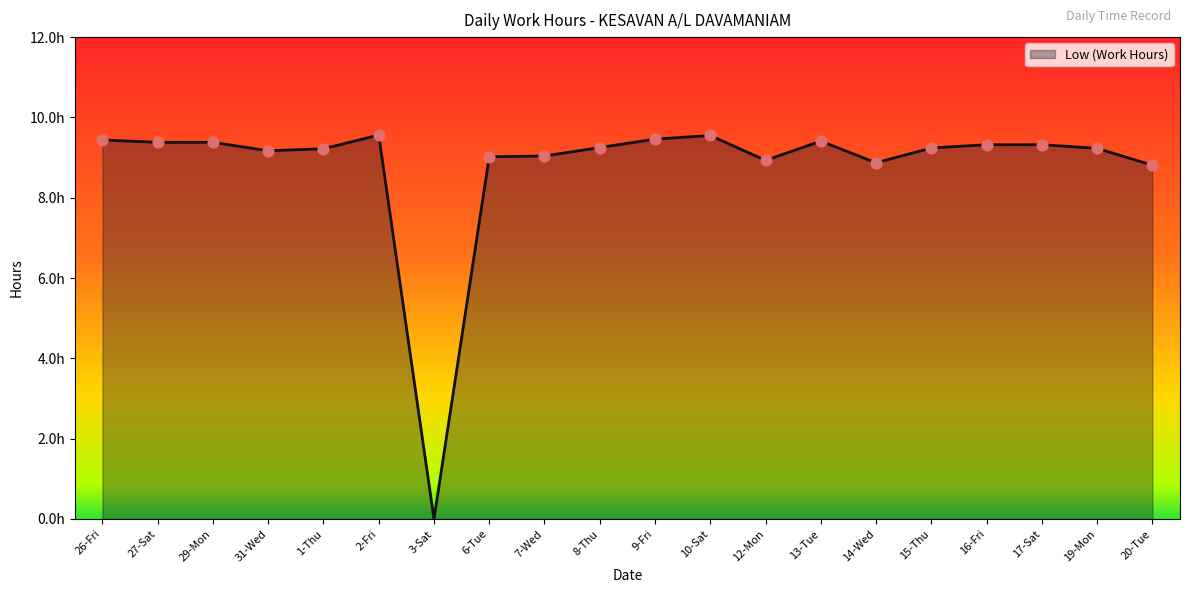

What is the change in value from 2-Fri to 16-Fri?

-0.2